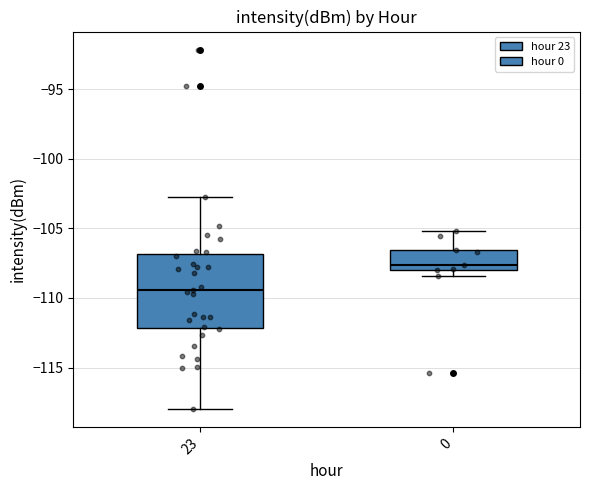

Which box is the tallest, from its lower edge to its upper edge?

23